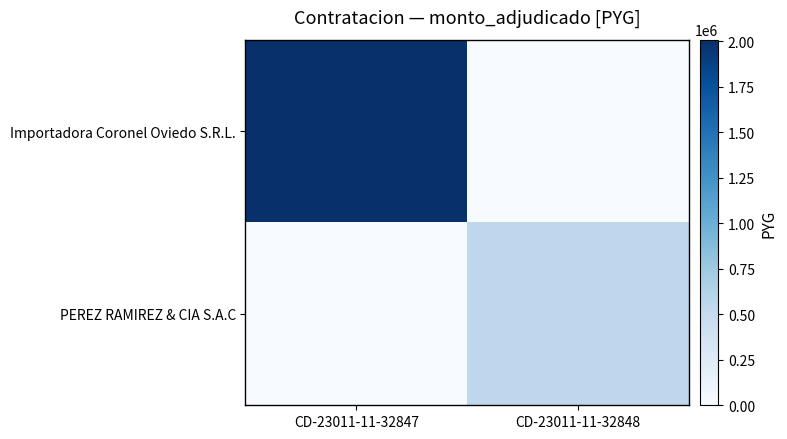

List the series in order of their overall mean, highest first.

Importadora Coronel Oviedo S.R.L., PEREZ RAMIREZ & CIA S.A.C